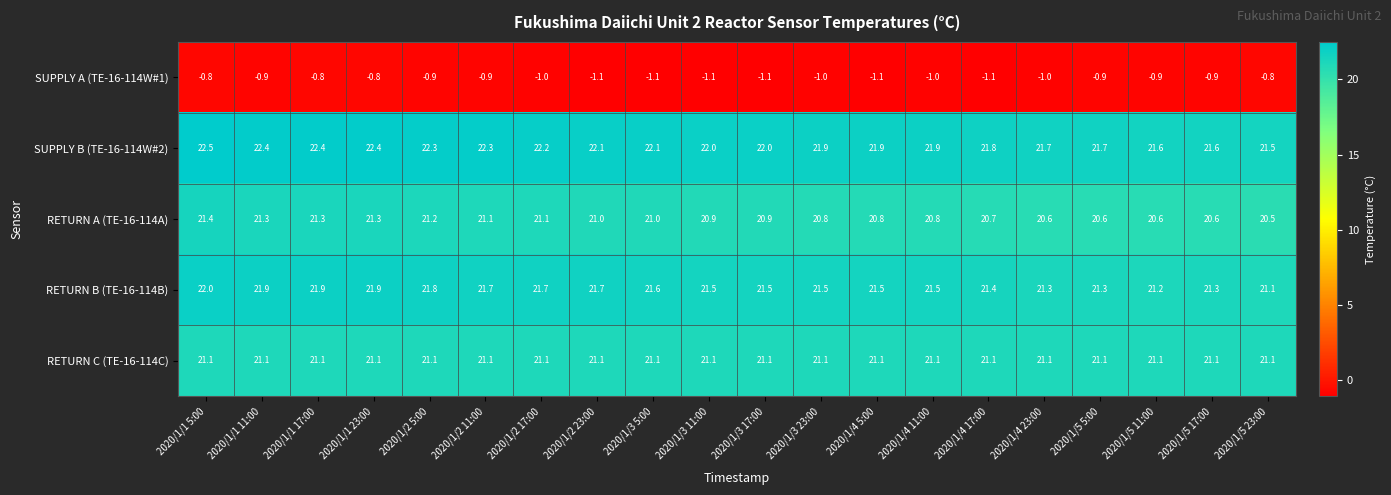

What is the spread (max minus min) of values at 2020/1/1 17:00?

23.2